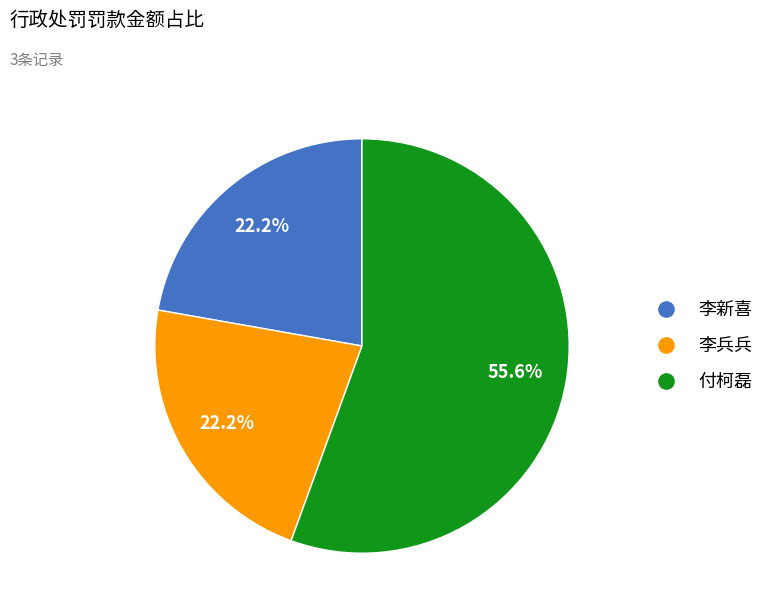

Which slice is the largest?

付柯磊